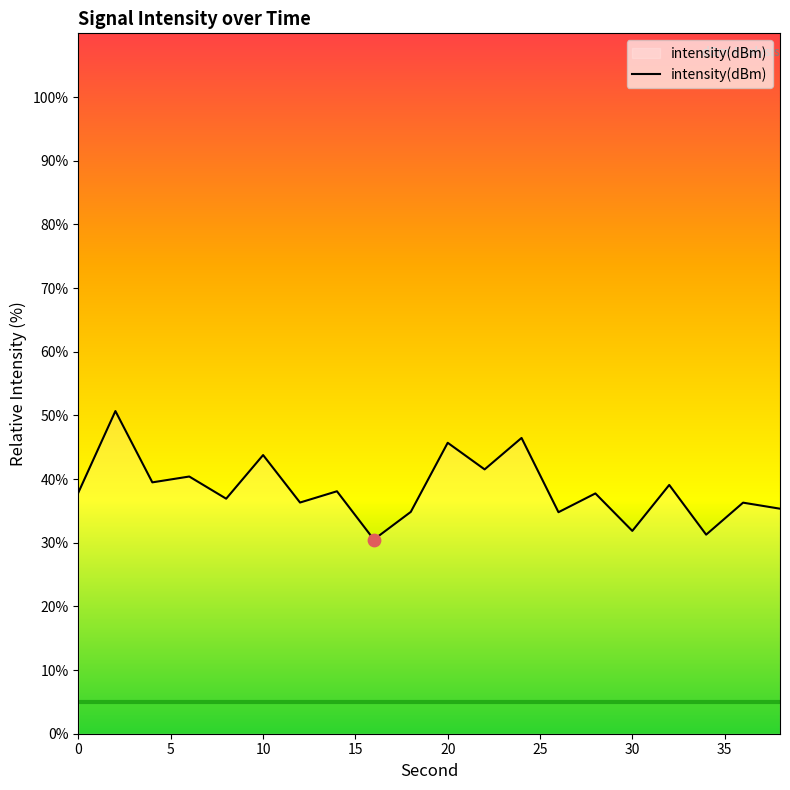

What is the maximum value shown in the chart?

50.7